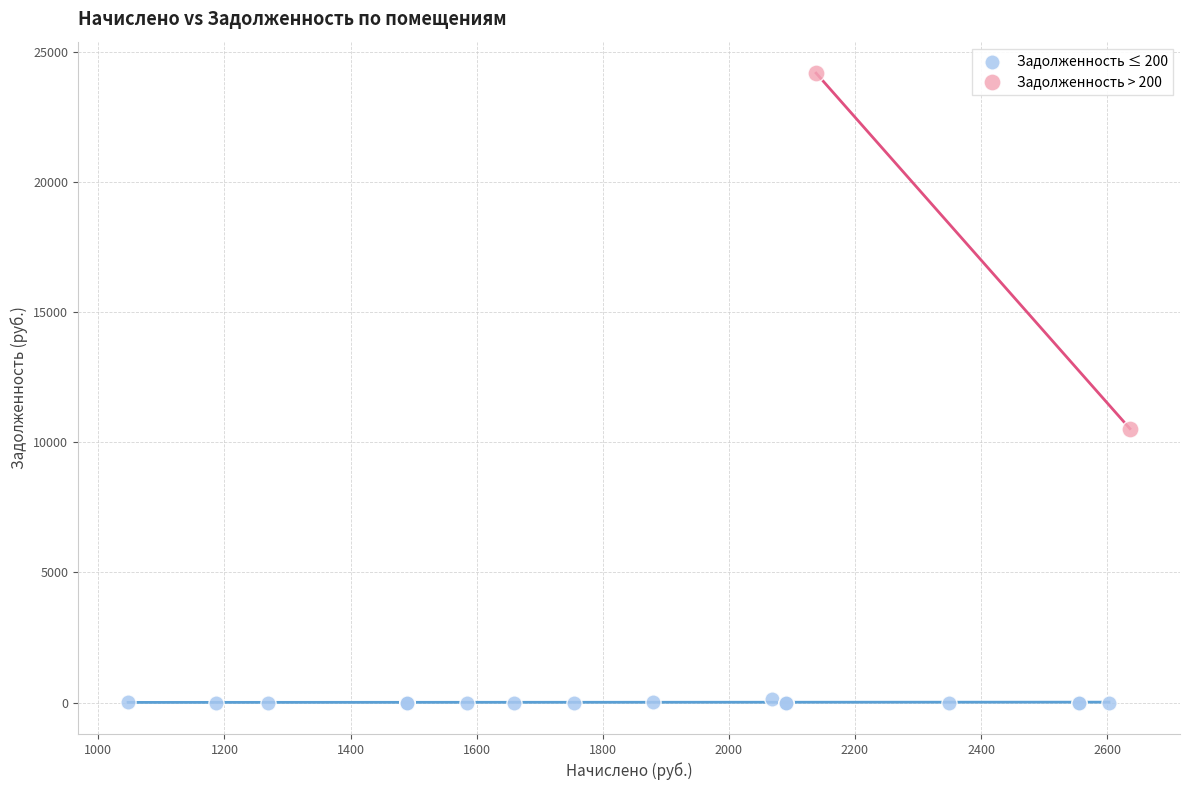

What are all the series names shown in the legend?

Задолженность ≤ 200, Задолженность > 200